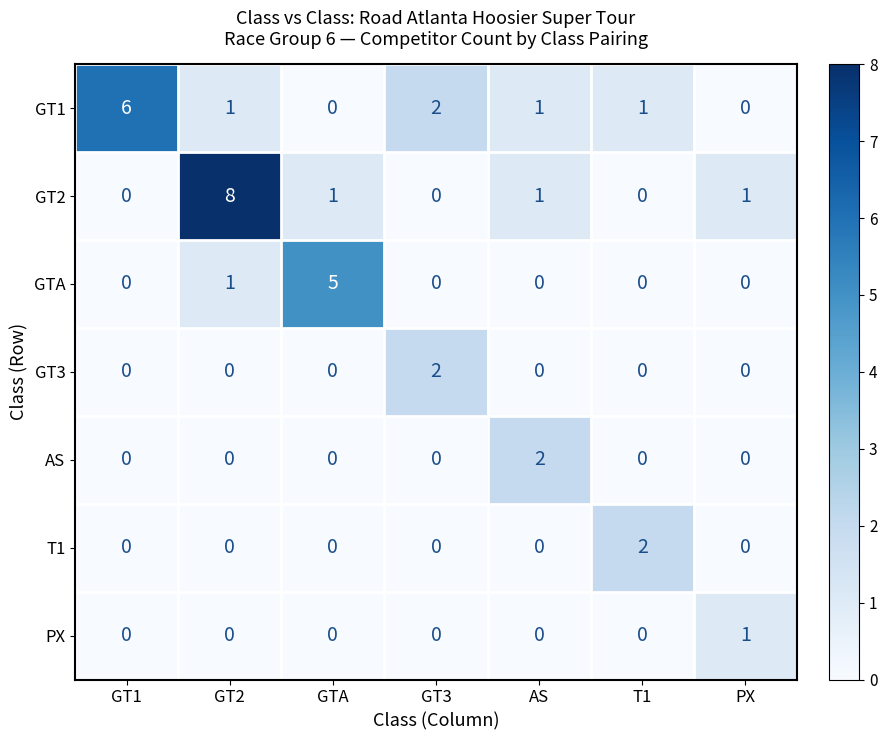

What is the total value across all series at T1?

3